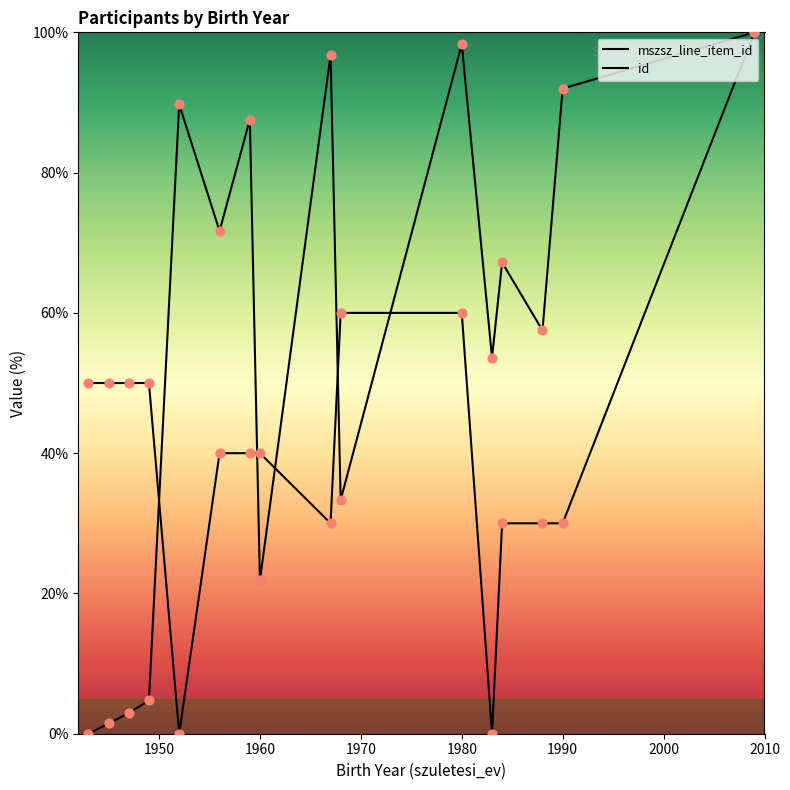

Which series has the largest total across all categories?

id